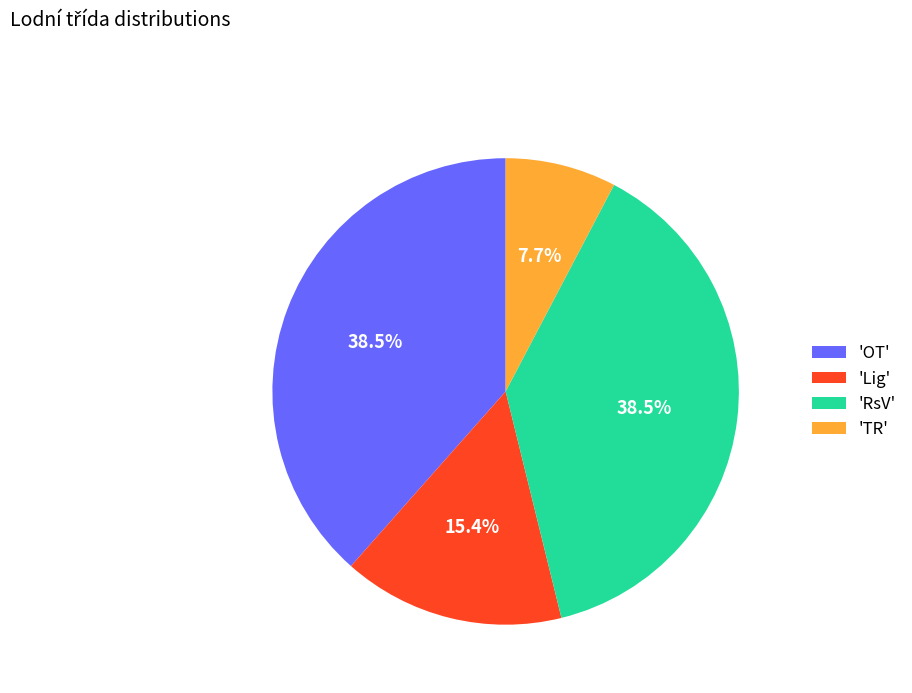

Which category has the smallest portion of the pie?

'TR'